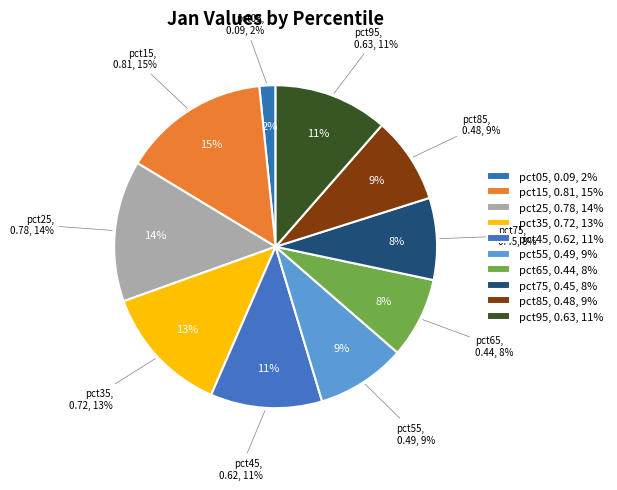

To the nearest percent, what percentage of the pie is pct25?

14%